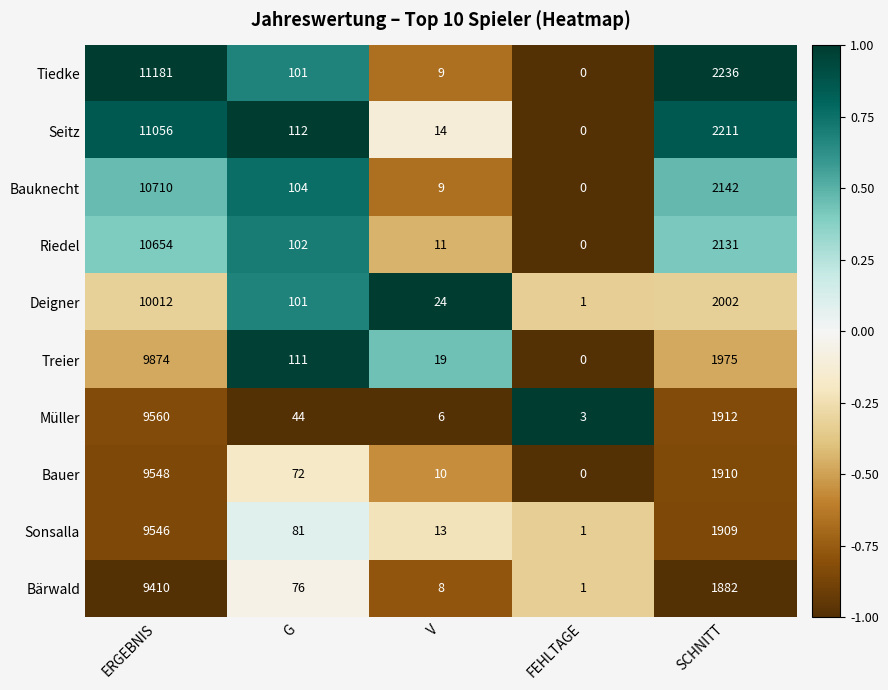

What is the sum of all Riedel values?

12898